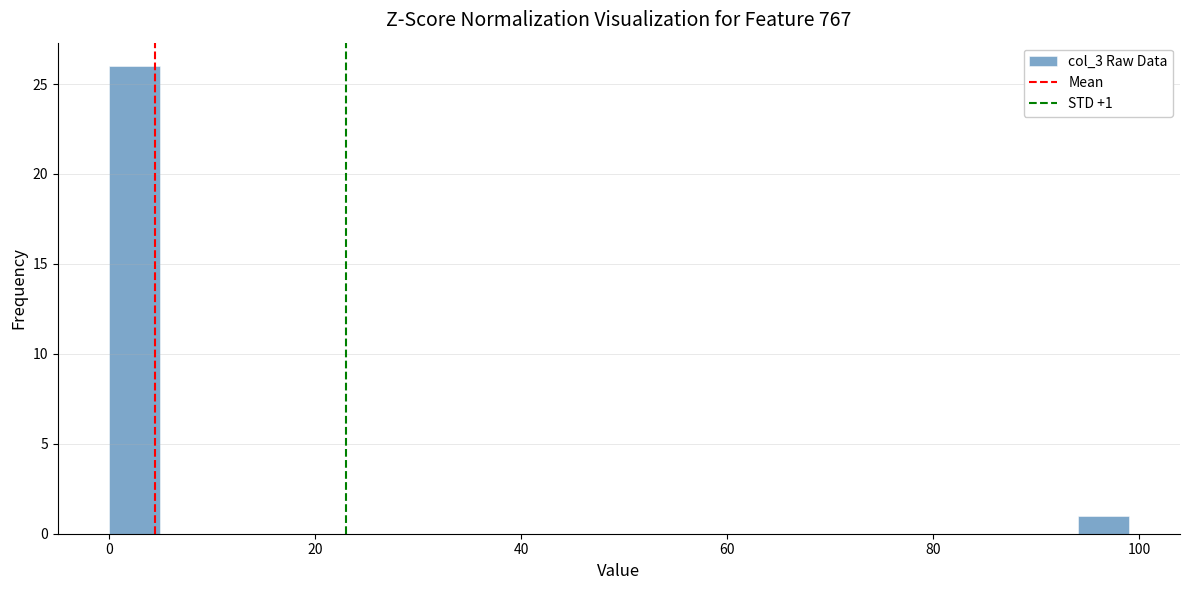

Read against the x-axis, roughly where is the centre of the tallest bar?

2